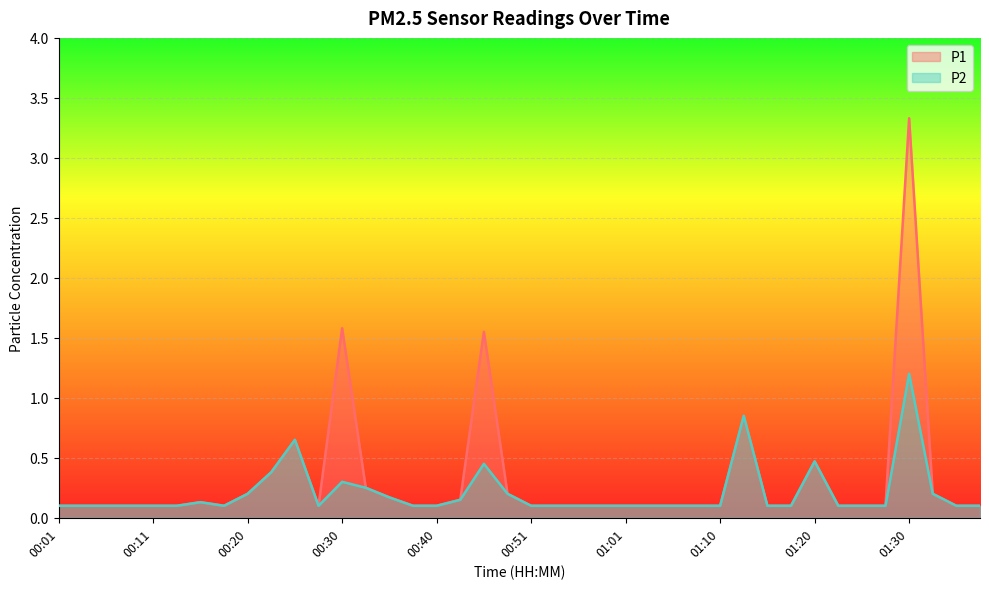

Does the chart display data point markers on the line(s)?

No